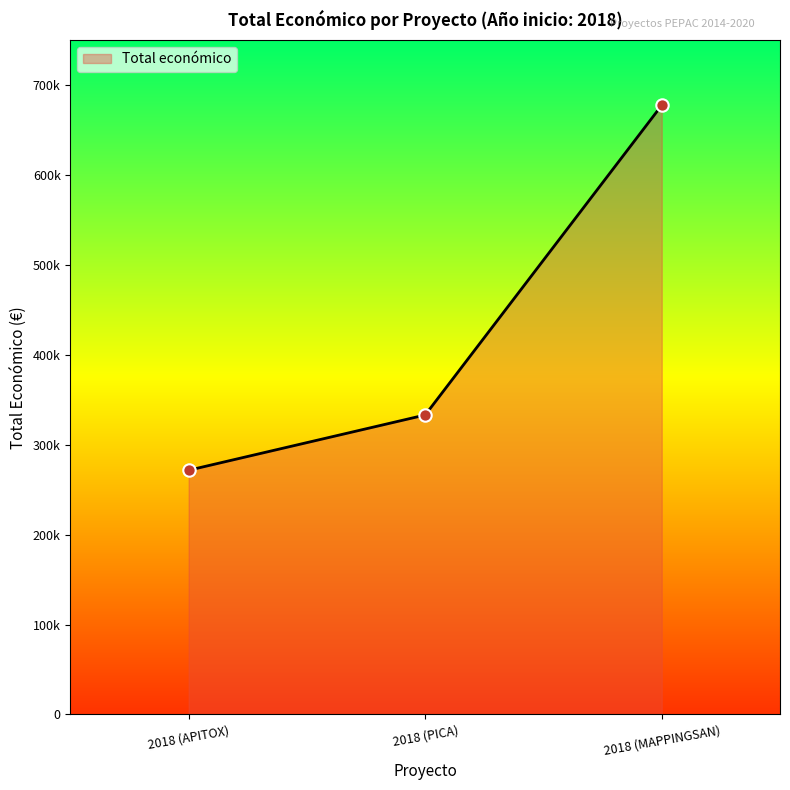

What is the ratio of the value at 2018 (MAPPINGSAN) to the value at 2018 (PICA)?

2.0